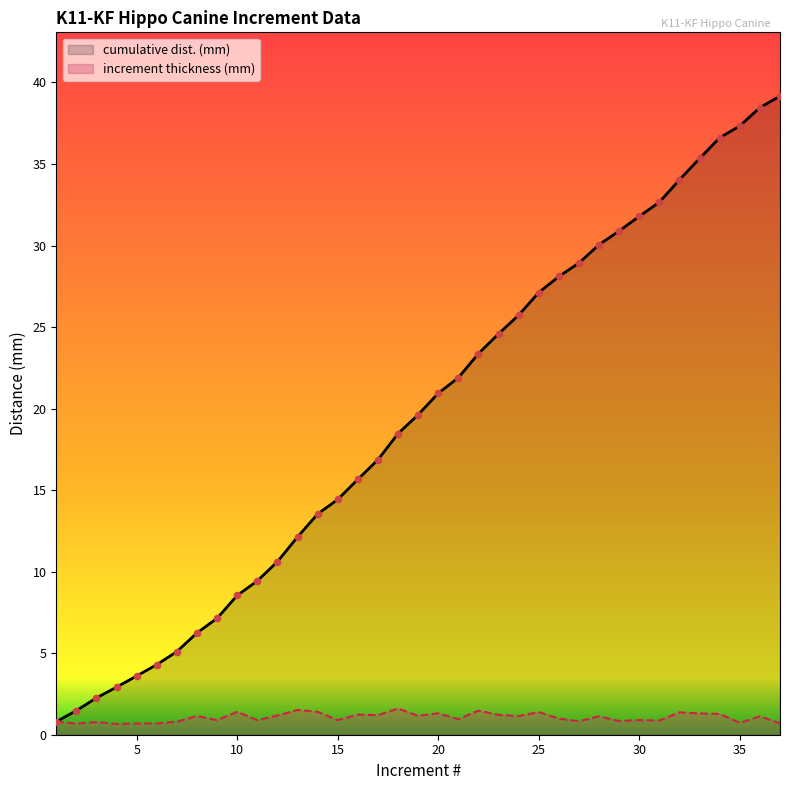

What are all the series names shown in the legend?

cumulative dist. (mm), increment thickness (mm)